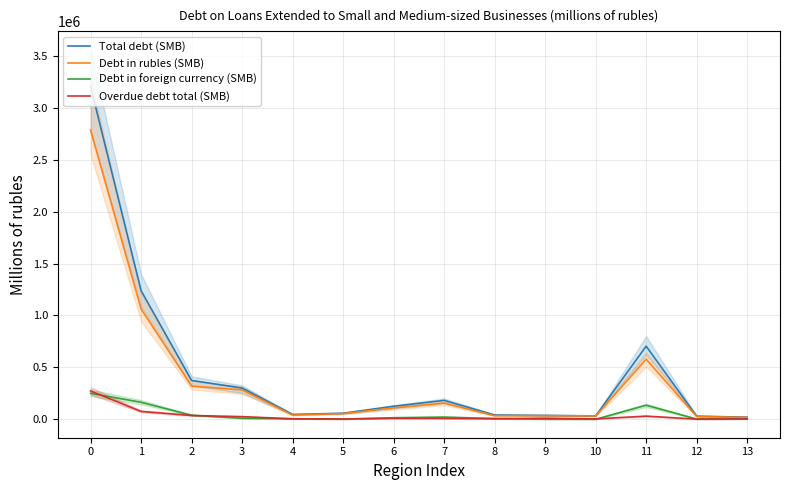

Between 7 and 9, which is larger?

7